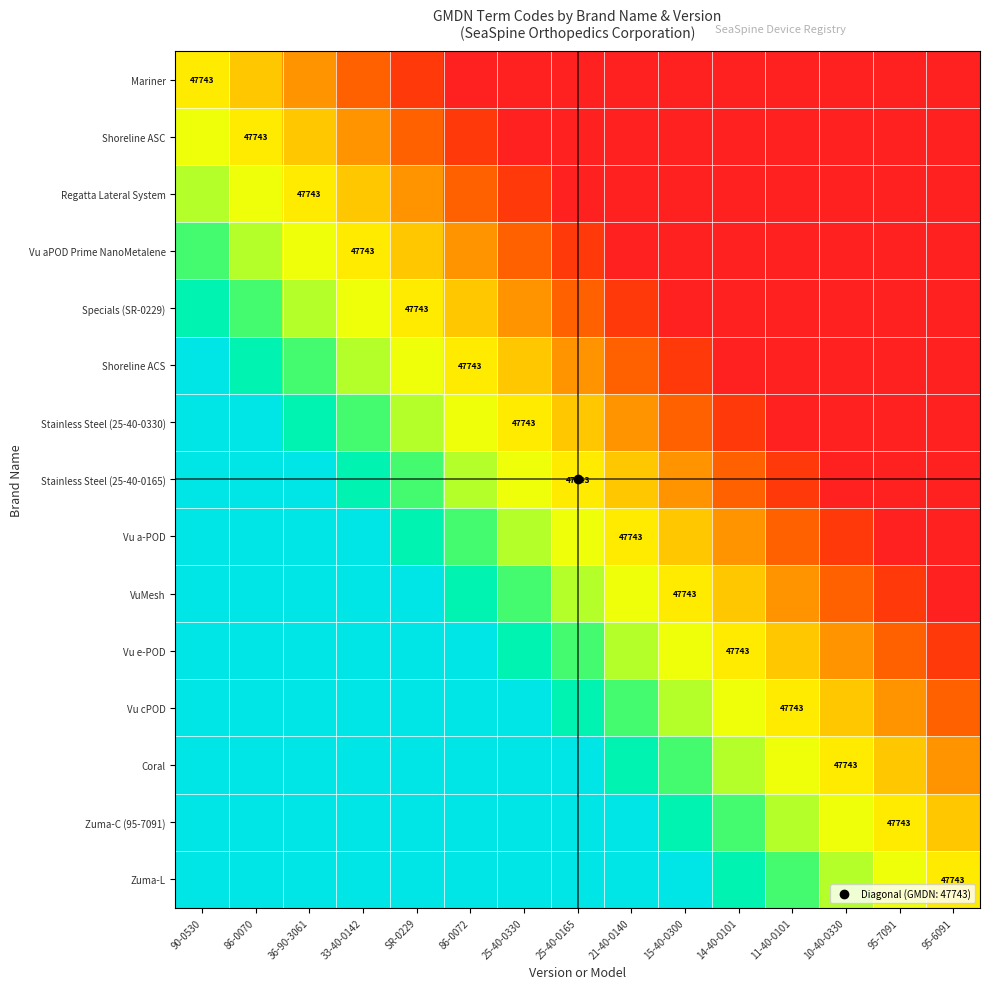

True or false: Mariner has a value of -0.2 at 25-40-0330.

False